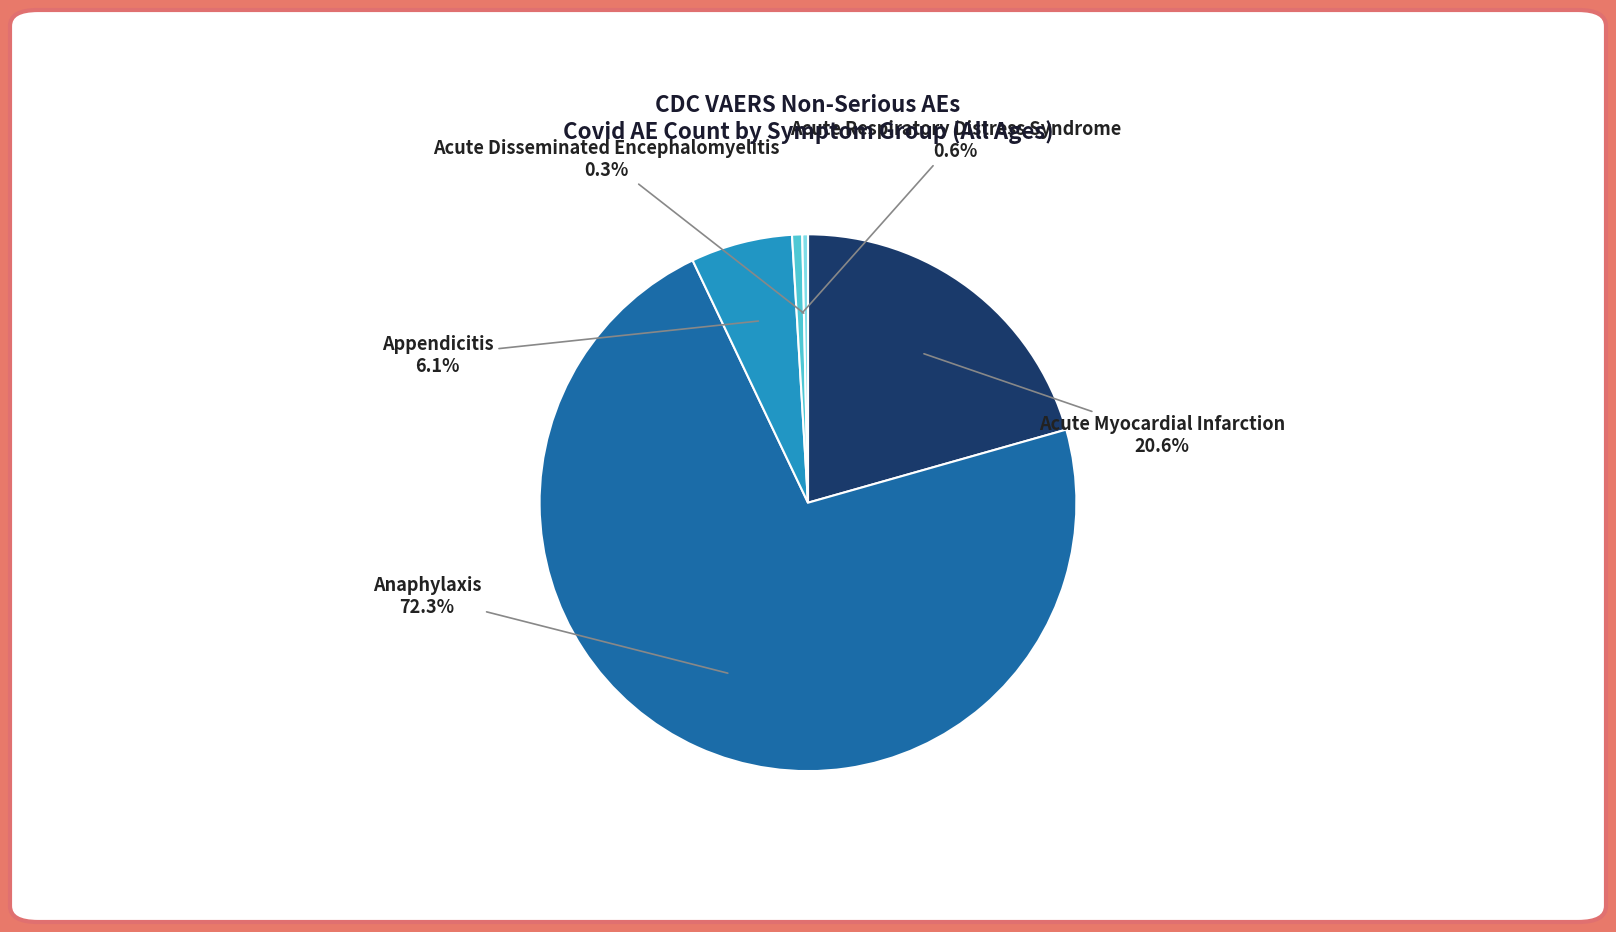

How many slices are in this pie chart?

5